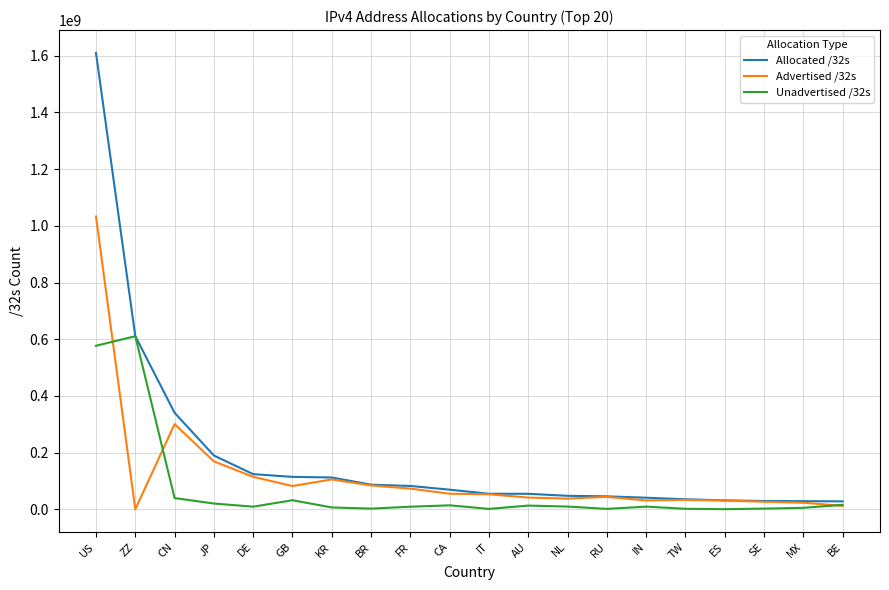

Where does the Unadvertised /32s series first go above 9602048?

US